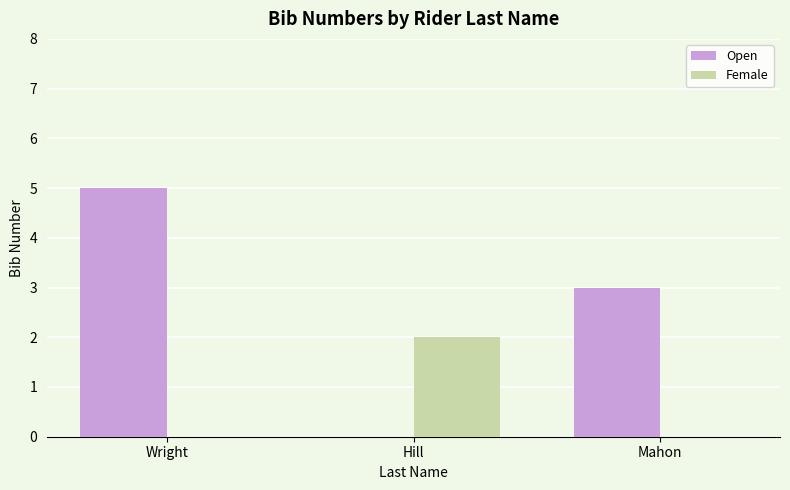

At which category is the sum across all series the highest?

Wright